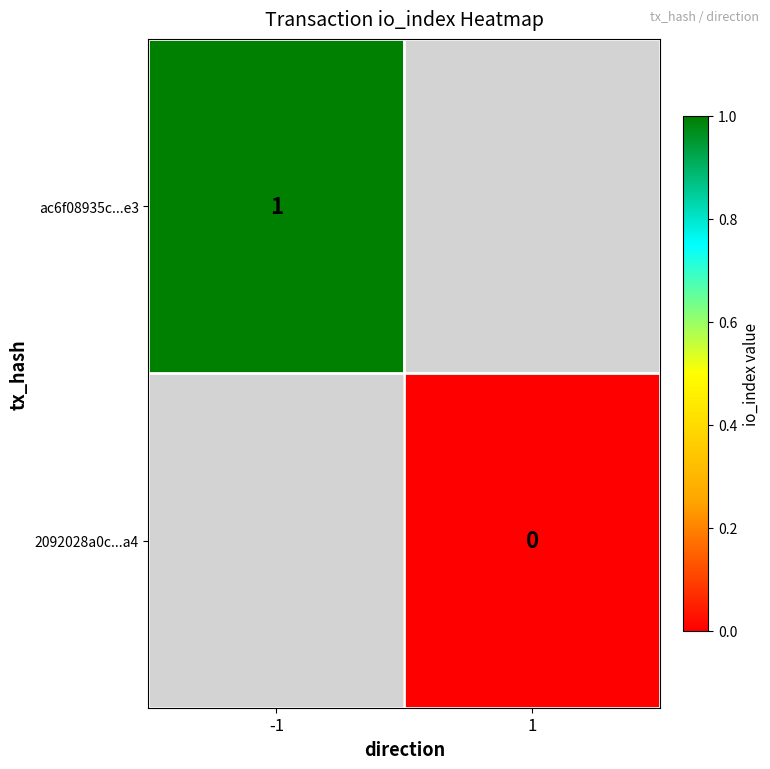

How many distinct data groups are displayed?

2